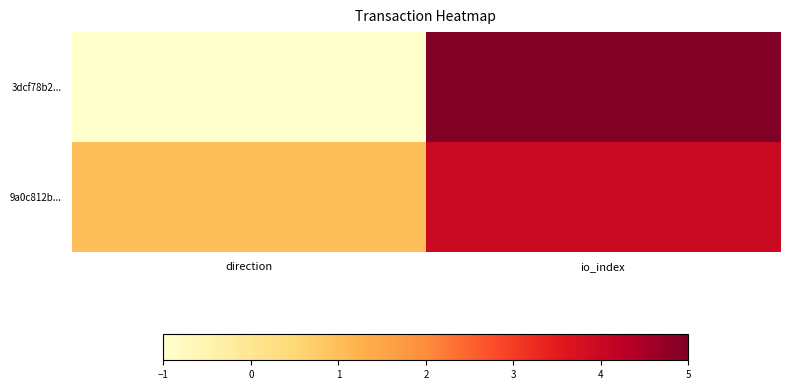

Which label corresponds to the largest value in the chart?

io_index